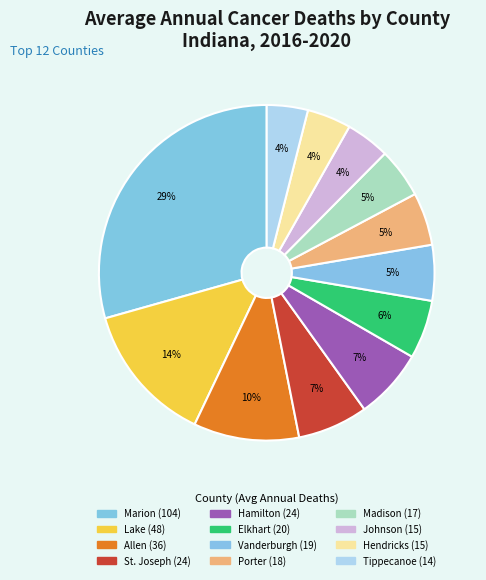

How many slices are in this pie chart?

12